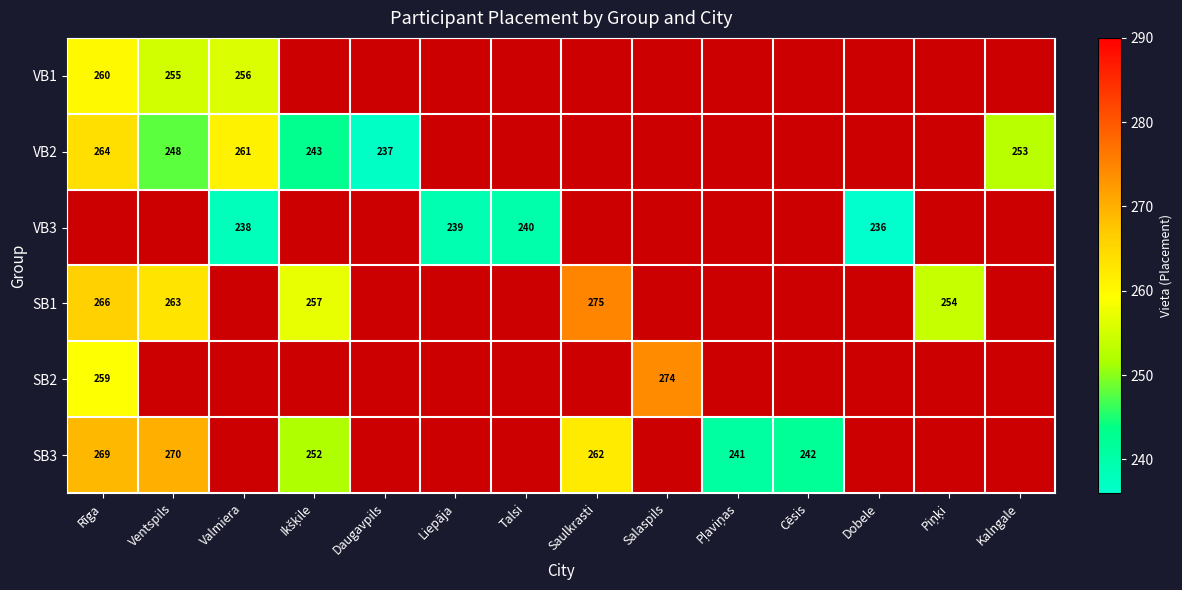

The VB2 series shows 103 at Daugavpils. True or false?

False